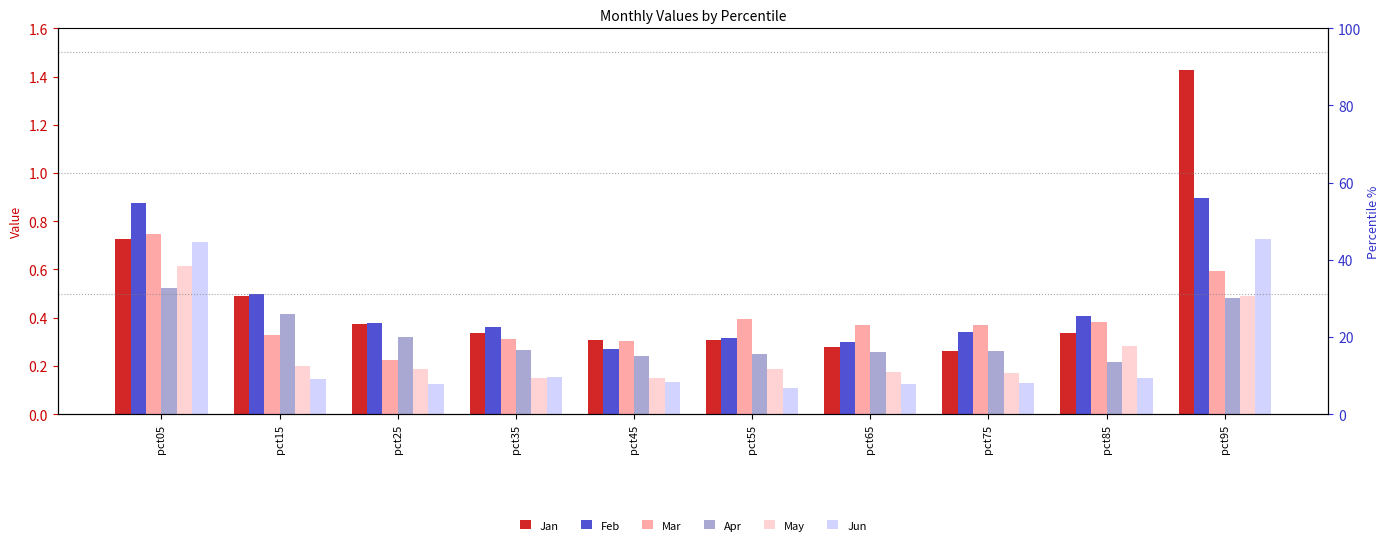

At which label does Jun reach its minimum?

pct55